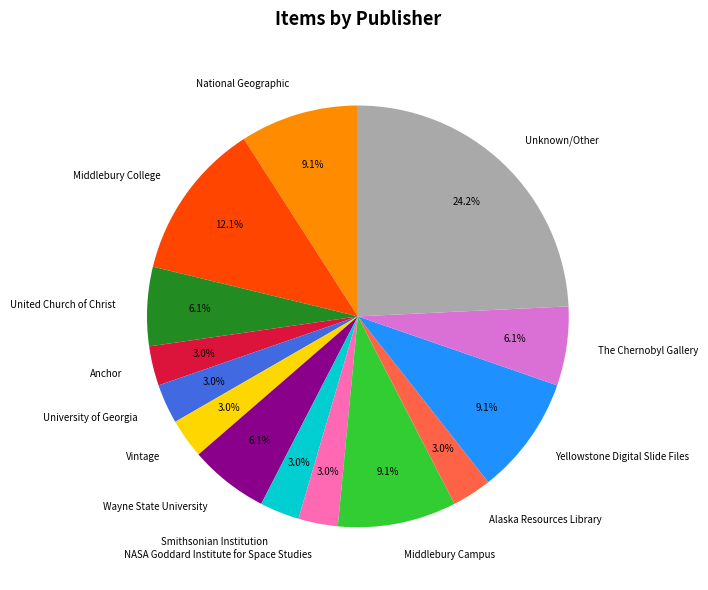

How many slices are in this pie chart?

14